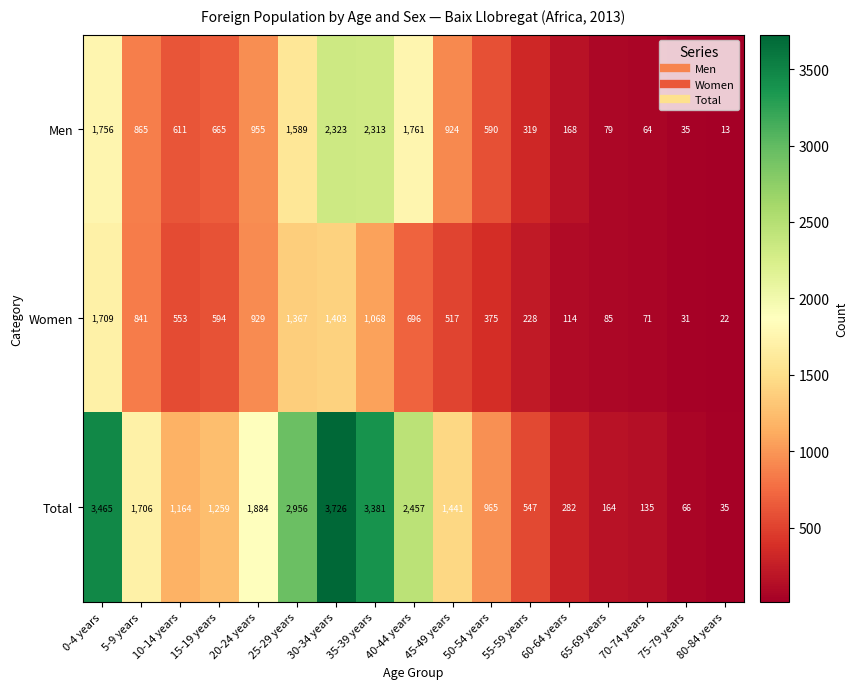

How many distinct data groups are displayed?

3